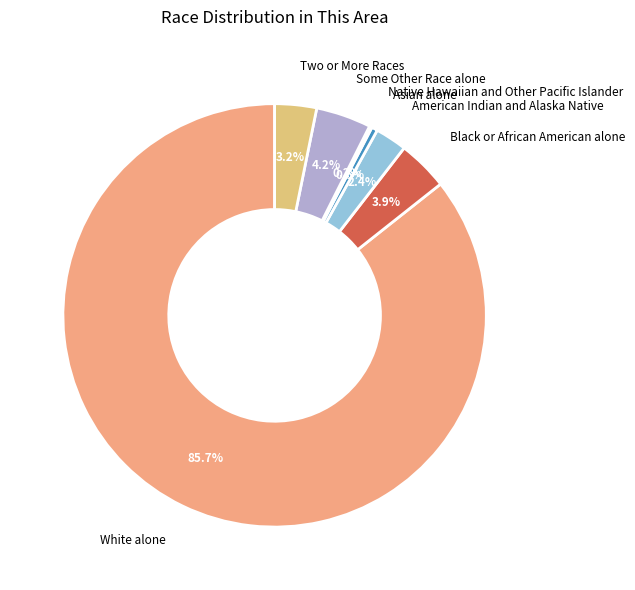

Which category has the biggest portion of the pie?

White alone